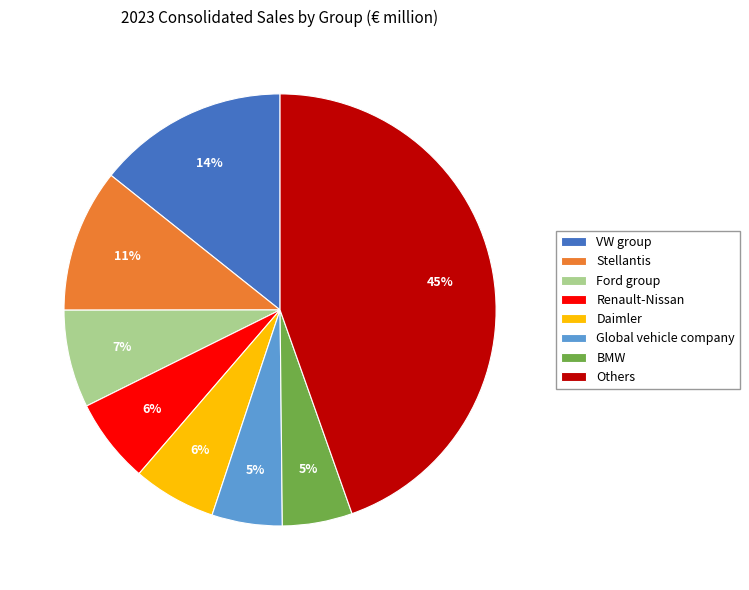

To the nearest percent, what is the average slice percentage?

12%